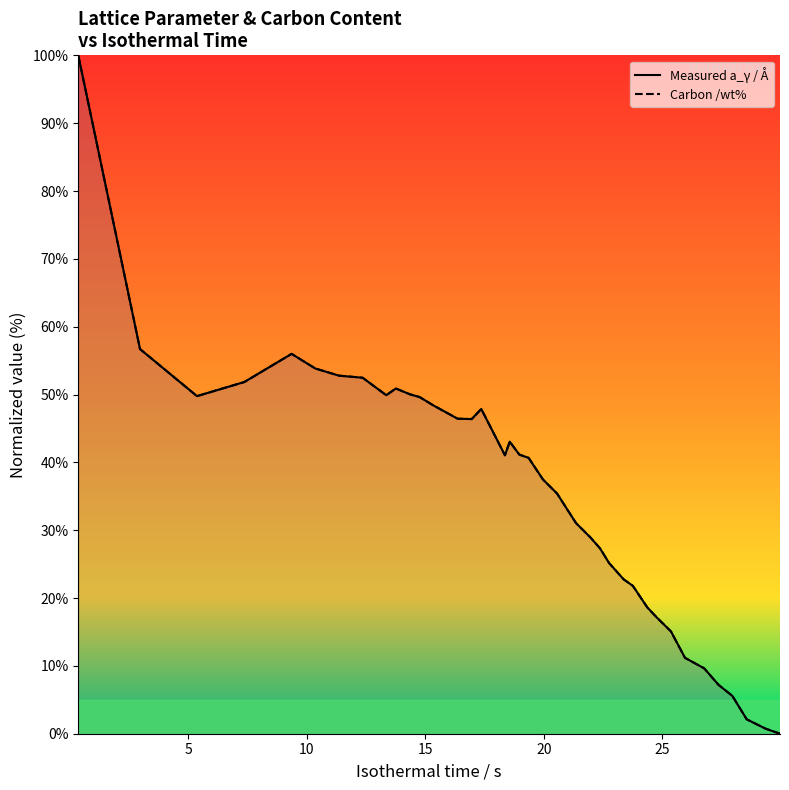

How many lines are shown in the chart?

2